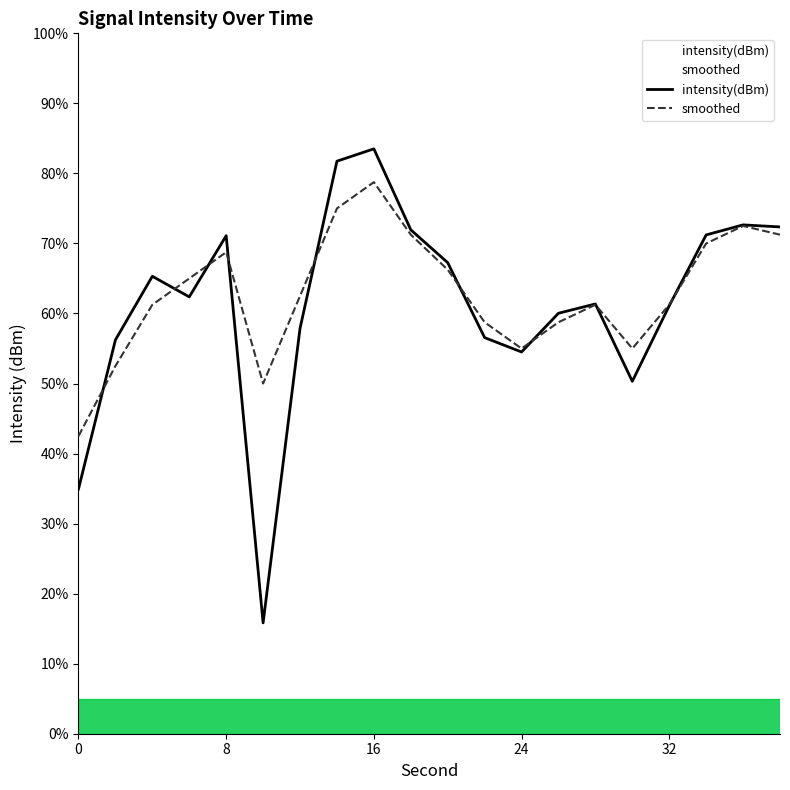

Reading left to right, list all the values displayed in this chart.

intensity(dBm): 34.9	56.2	65.3	62.4	71.1	15.8	57.9	81.7	83.5	71.9	67.3	56.6	54.5	60.0	61.4	50.3	61.1	71.2	72.7	72.4
smoothed: 42.5	52.5	61.3	65.0	68.8	50.0	62.5	75.0	78.8	71.2	66.2	58.8	55.0	58.8	61.3	55.0	61.3	70.0	72.5	71.2